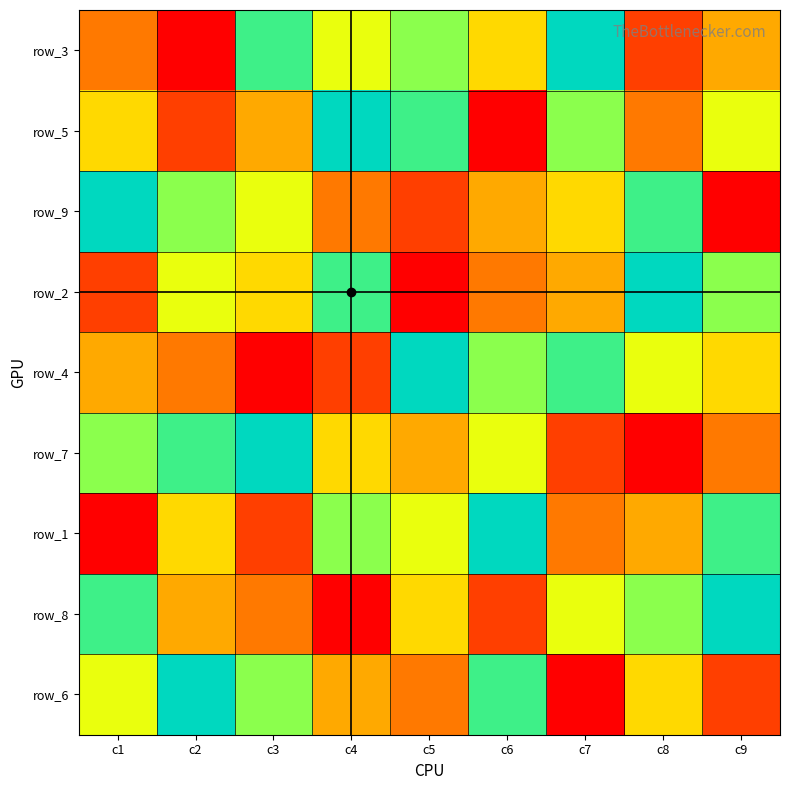

What is the lowest value of the row_7 series?

1